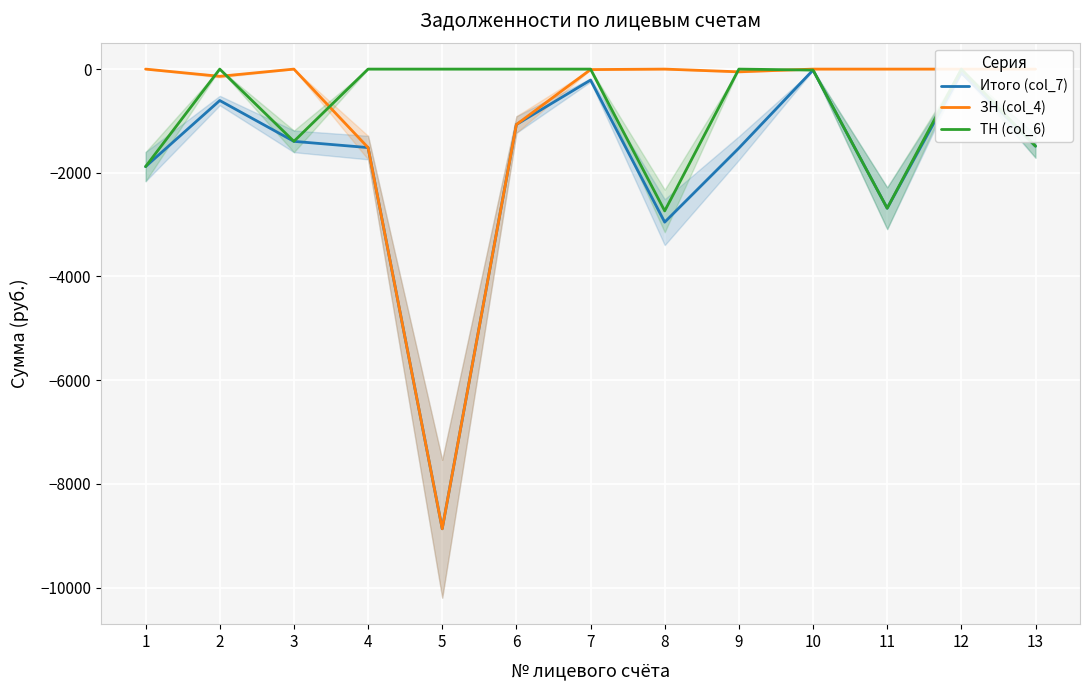

Between which two adjacent categories do ТН (col_6) and ЗН (col_4) first intersect?

1 and 2